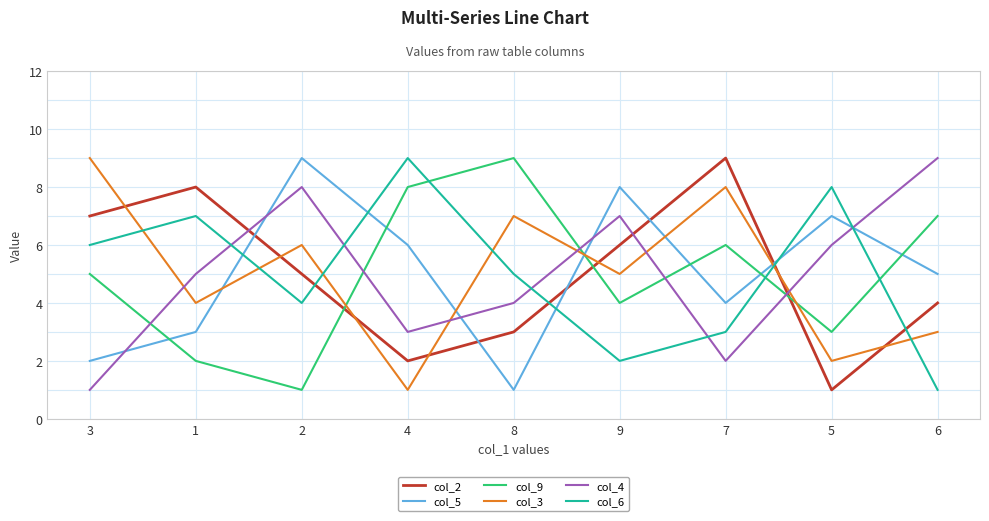

How many series are shown in this chart?

6